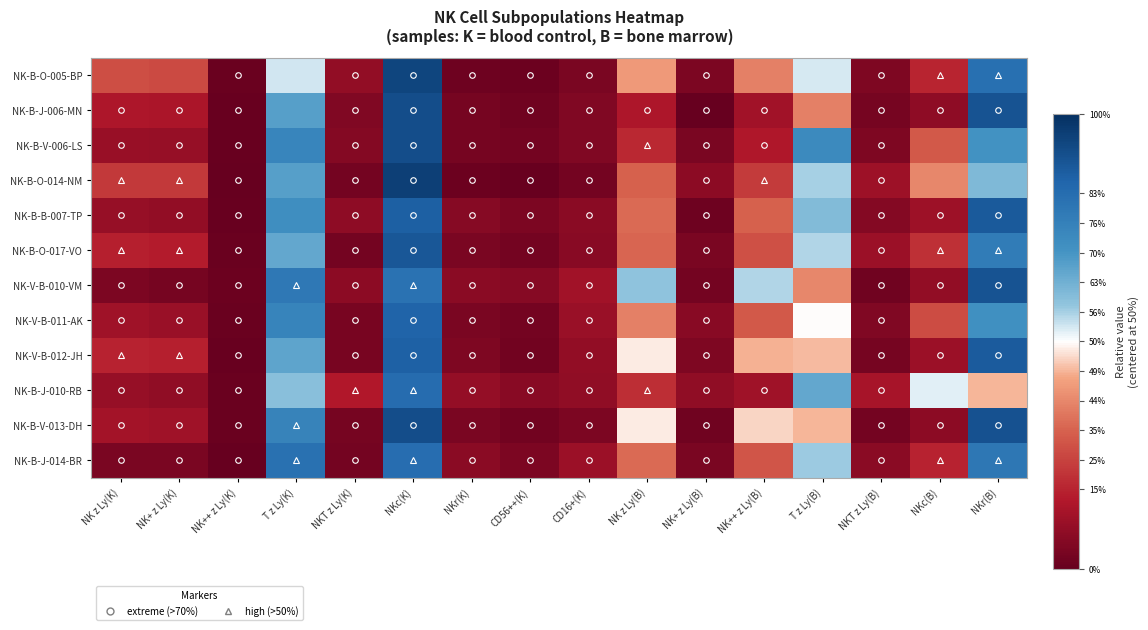

Reading left to right, what are all the values shown in this chart?

NK-B-O-005-BP: NK z Ly(K)=-0.5	NK+ z Ly(K)=-0.5	NK++ z Ly(K)=-1.0	T z Ly(K)=0.1	NKT z Ly(K)=-0.8	NKc(K)=0.9	NKr(K)=-1.0	CD56++(K)=-1.0	CD16+(K)=-0.9	NK z Ly(B)=-0.2	NK+ z Ly(B)=-0.9	NK++ z Ly(B)=-0.3	T z Ly(B)=0.1	NKT z Ly(B)=-0.9	NKc(B)=-0.6	NKr(B)=0.6
NK-B-J-006-MN: NK z Ly(K)=-0.7	NK+ z Ly(K)=-0.7	NK++ z Ly(K)=-1.0	T z Ly(K)=0.3	NKT z Ly(K)=-0.9	NKc(K)=0.8	NKr(K)=-0.9	CD56++(K)=-1.0	CD16+(K)=-0.9	NK z Ly(B)=-0.7	NK+ z Ly(B)=-1.0	NK++ z Ly(B)=-0.8	T z Ly(B)=-0.3	NKT z Ly(B)=-0.9	NKc(B)=-0.8	NKr(B)=0.8
NK-B-V-006-LS: NK z Ly(K)=-0.8	NK+ z Ly(K)=-0.8	NK++ z Ly(K)=-1.0	T z Ly(K)=0.5	NKT z Ly(K)=-0.9	NKc(K)=0.8	NKr(K)=-0.9	CD56++(K)=-0.9	CD16+(K)=-0.9	NK z Ly(B)=-0.6	NK+ z Ly(B)=-0.9	NK++ z Ly(B)=-0.7	T z Ly(B)=0.5	NKT z Ly(B)=-0.9	NKc(B)=-0.4	NKr(B)=0.4
NK-B-O-014-NM: NK z Ly(K)=-0.6	NK+ z Ly(K)=-0.6	NK++ z Ly(K)=-1.0	T z Ly(K)=0.3	NKT z Ly(K)=-0.9	NKc(K)=0.9	NKr(K)=-1.0	CD56++(K)=-1.0	CD16+(K)=-0.9	NK z Ly(B)=-0.4	NK+ z Ly(B)=-0.8	NK++ z Ly(B)=-0.5	T z Ly(B)=0.1	NKT z Ly(B)=-0.8	NKc(B)=-0.3	NKr(B)=0.2
NK-B-B-007-TP: NK z Ly(K)=-0.8	NK+ z Ly(K)=-0.8	NK++ z Ly(K)=-1.0	T z Ly(K)=0.4	NKT z Ly(K)=-0.8	NKc(K)=0.7	NKr(K)=-0.9	CD56++(K)=-0.9	CD16+(K)=-0.9	NK z Ly(B)=-0.4	NK+ z Ly(B)=-1.0	NK++ z Ly(B)=-0.4	T z Ly(B)=0.2	NKT z Ly(B)=-0.9	NKc(B)=-0.8	NKr(B)=0.8
NK-B-O-017-VO: NK z Ly(K)=-0.7	NK+ z Ly(K)=-0.7	NK++ z Ly(K)=-1.0	T z Ly(K)=0.3	NKT z Ly(K)=-0.9	NKc(K)=0.8	NKr(K)=-0.9	CD56++(K)=-0.9	CD16+(K)=-0.9	NK z Ly(B)=-0.4	NK+ z Ly(B)=-0.9	NK++ z Ly(B)=-0.5	T z Ly(B)=0.1	NKT z Ly(B)=-0.8	NKc(B)=-0.6	NKr(B)=0.5
NK-V-B-010-VM: NK z Ly(K)=-0.9	NK+ z Ly(K)=-0.9	NK++ z Ly(K)=-1.0	T z Ly(K)=0.6	NKT z Ly(K)=-0.8	NKc(K)=0.6	NKr(K)=-0.9	CD56++(K)=-0.9	CD16+(K)=-0.8	NK z Ly(B)=0.2	NK+ z Ly(B)=-0.9	NK++ z Ly(B)=0.1	T z Ly(B)=-0.3	NKT z Ly(B)=-1.0	NKc(B)=-0.8	NKr(B)=0.8
NK-V-B-011-AK: NK z Ly(K)=-0.8	NK+ z Ly(K)=-0.8	NK++ z Ly(K)=-1.0	T z Ly(K)=0.5	NKT z Ly(K)=-0.9	NKc(K)=0.7	NKr(K)=-0.9	CD56++(K)=-0.9	CD16+(K)=-0.8	NK z Ly(B)=-0.3	NK+ z Ly(B)=-0.9	NK++ z Ly(B)=-0.4	T z Ly(B)=-0.0	NKT z Ly(B)=-0.9	NKc(B)=-0.5	NKr(B)=0.4
NK-V-B-012-JH: NK z Ly(K)=-0.7	NK+ z Ly(K)=-0.7	NK++ z Ly(K)=-1.0	T z Ly(K)=0.3	NKT z Ly(K)=-0.9	NKc(K)=0.7	NKr(K)=-0.9	CD56++(K)=-1.0	CD16+(K)=-0.8	NK z Ly(B)=-0.0	NK+ z Ly(B)=-0.9	NK++ z Ly(B)=-0.1	T z Ly(B)=-0.1	NKT z Ly(B)=-0.9	NKc(B)=-0.8	NKr(B)=0.8
NK-B-J-010-RB: NK z Ly(K)=-0.8	NK+ z Ly(K)=-0.8	NK++ z Ly(K)=-1.0	T z Ly(K)=0.2	NKT z Ly(K)=-0.7	NKc(K)=0.7	NKr(K)=-0.8	CD56++(K)=-0.9	CD16+(K)=-0.8	NK z Ly(B)=-0.6	NK+ z Ly(B)=-0.8	NK++ z Ly(B)=-0.8	T z Ly(B)=0.3	NKT z Ly(B)=-0.7	NKc(B)=0.0	NKr(B)=-0.1
NK-B-V-013-DH: NK z Ly(K)=-0.8	NK+ z Ly(K)=-0.8	NK++ z Ly(K)=-1.0	T z Ly(K)=0.5	NKT z Ly(K)=-0.9	NKc(K)=0.8	NKr(K)=-0.9	CD56++(K)=-0.9	CD16+(K)=-0.9	NK z Ly(B)=-0.0	NK+ z Ly(B)=-1.0	NK++ z Ly(B)=-0.1	T z Ly(B)=-0.1	NKT z Ly(B)=-0.9	NKc(B)=-0.8	NKr(B)=0.8
NK-B-J-014-BR: NK z Ly(K)=-0.9	NK+ z Ly(K)=-0.9	NK++ z Ly(K)=-1.0	T z Ly(K)=0.6	NKT z Ly(K)=-0.9	NKc(K)=0.6	NKr(K)=-0.9	CD56++(K)=-0.9	CD16+(K)=-0.8	NK z Ly(B)=-0.4	NK+ z Ly(B)=-0.9	NK++ z Ly(B)=-0.4	T z Ly(B)=0.1	NKT z Ly(B)=-0.9	NKc(B)=-0.6	NKr(B)=0.6